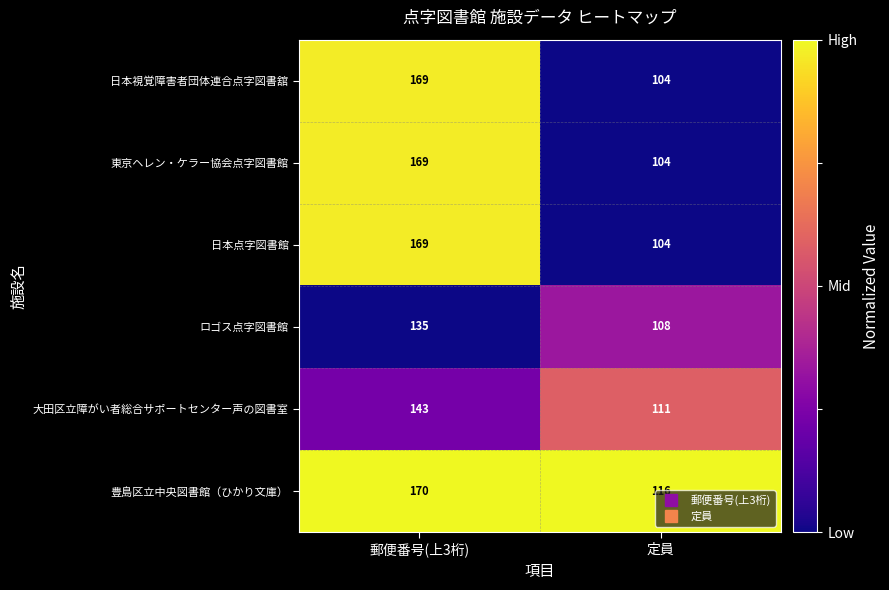

True or false: 日本視覚障害者団体連合点字図書舘 has a value of 104 at 定員.

True